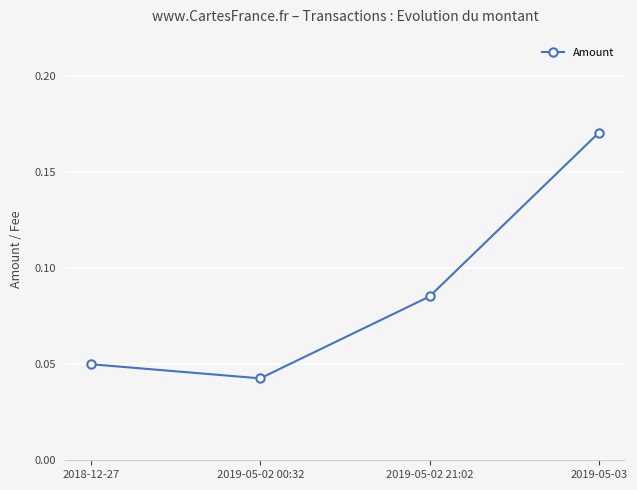

What is the label of the 4th point from the left?

2019-05-03